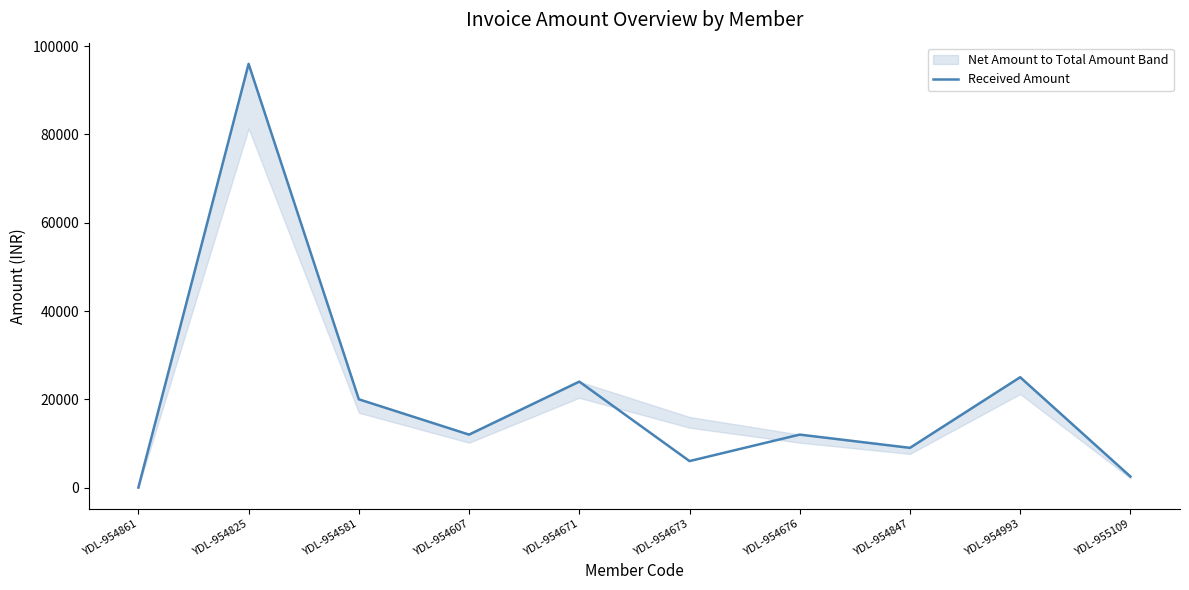

Does the chart display data point markers on the line(s)?

No